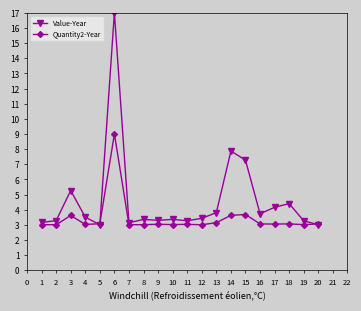

What is the difference between the maximum and minimum values in the Value-Year series?

14.0